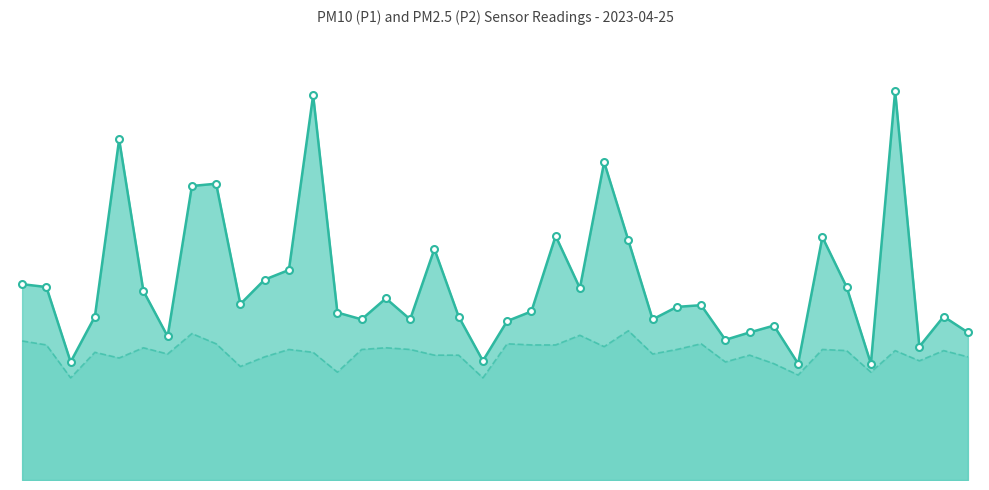

At how many categories does at least one series exceed 4?

10